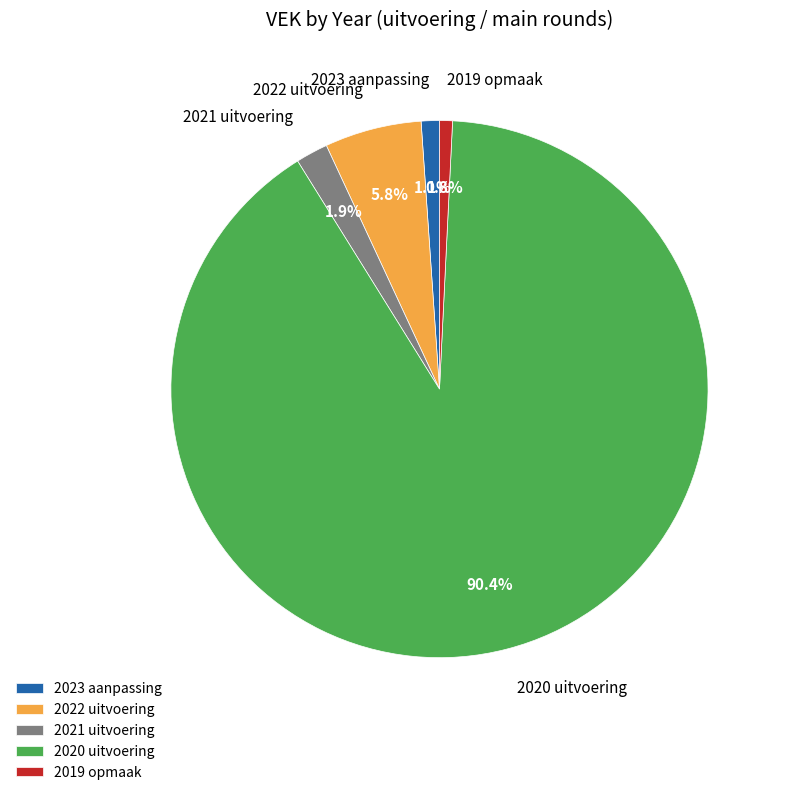

What percentage do 2019 opmaak and 2023 aanpassing together represent?

1.9%